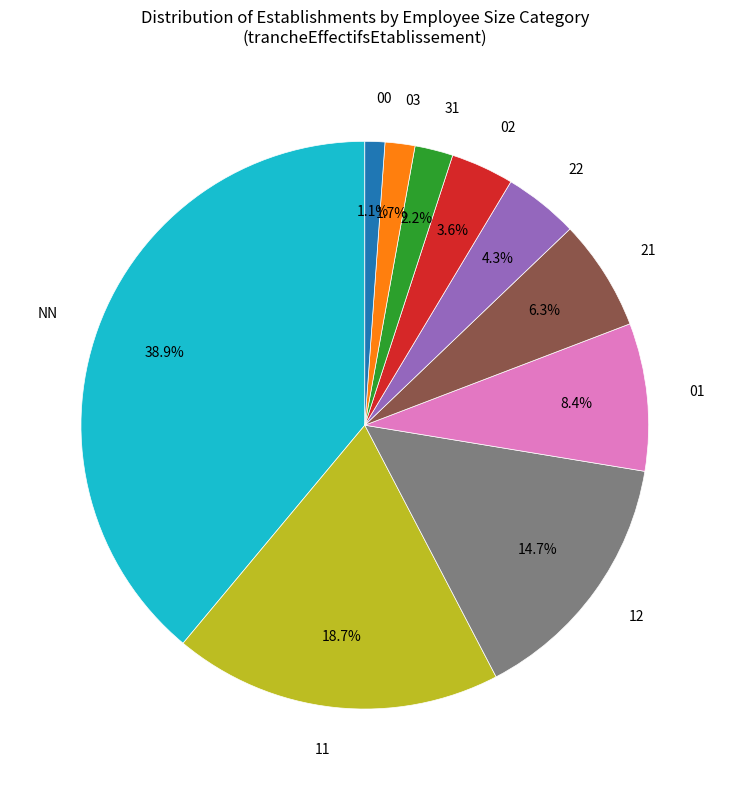

Does any single category account for the majority?

No